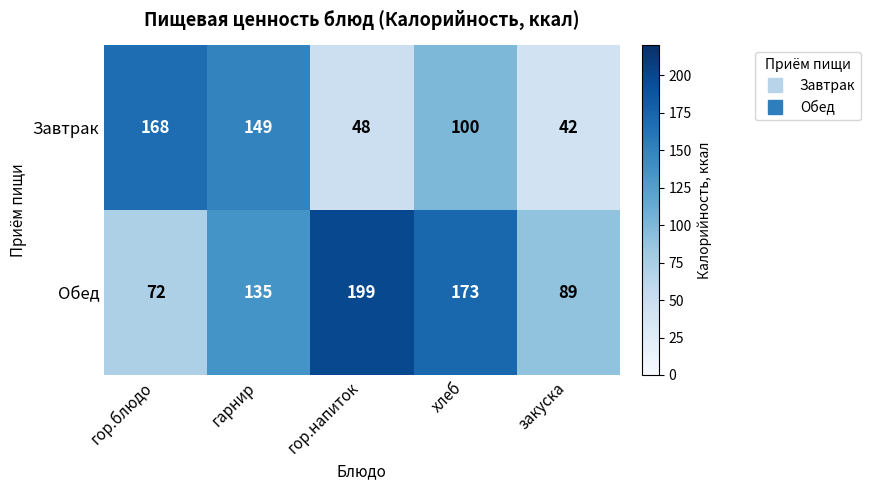

What is the difference between the highest and lowest values at гор.напиток?

151